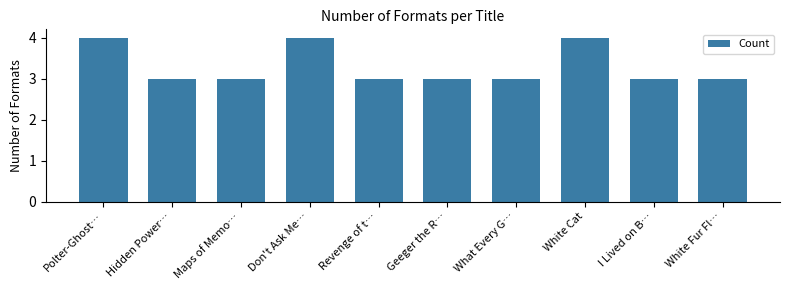

How many values are between 3 and 4?

10